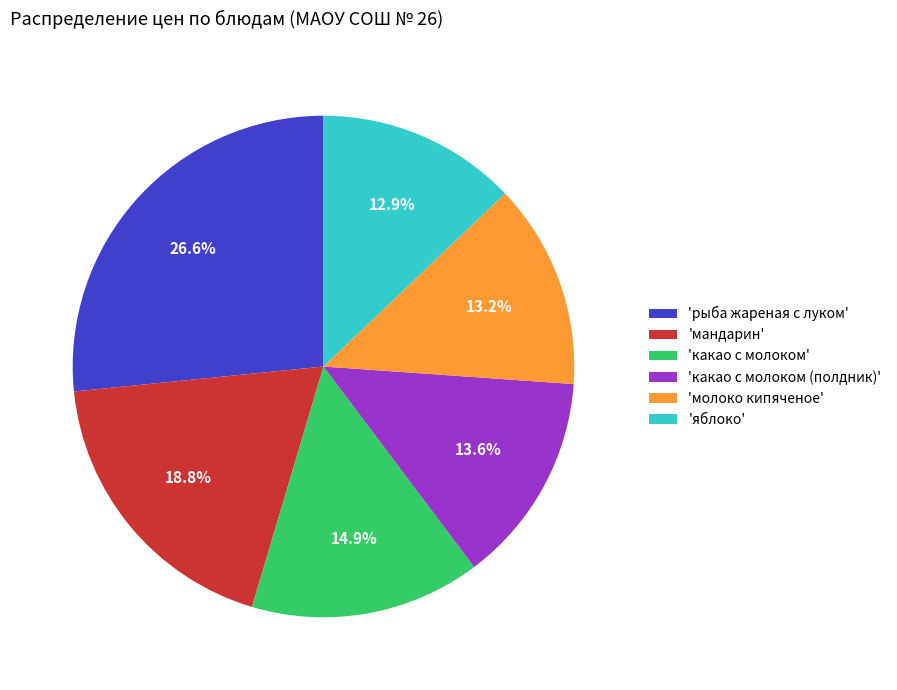

Is the sum of 'молоко кипяченое' and 'какао с молоком (полдник)' greater than half?

No